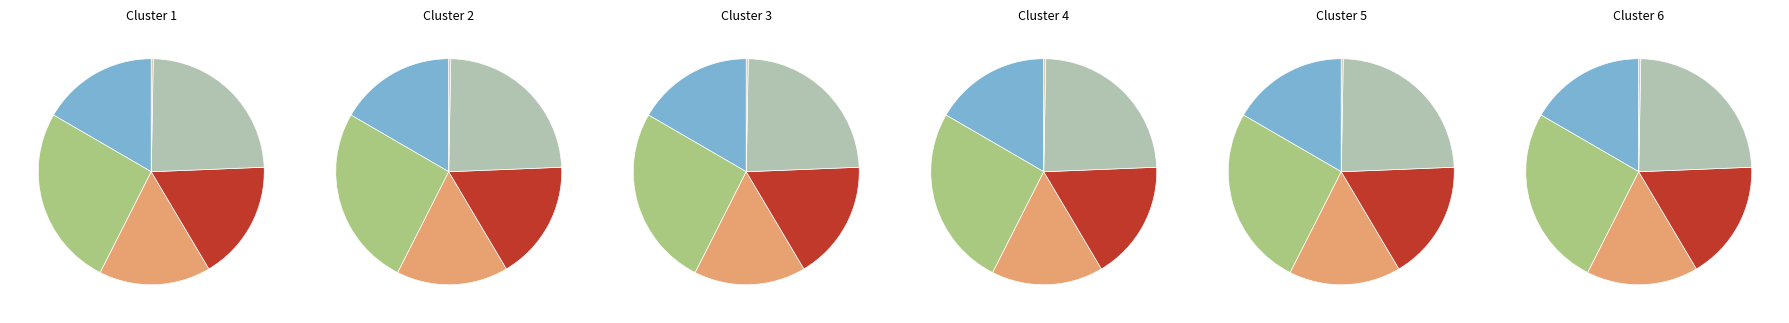

What percentage do Basic material and Other goods together represent?

40.7%